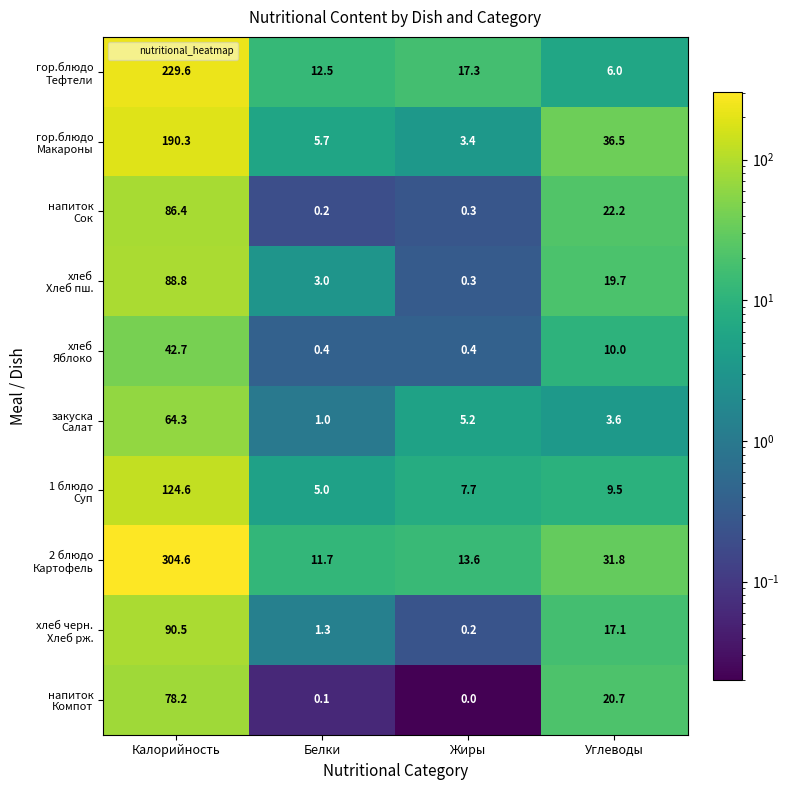

What is the greatest value displayed?

304.6